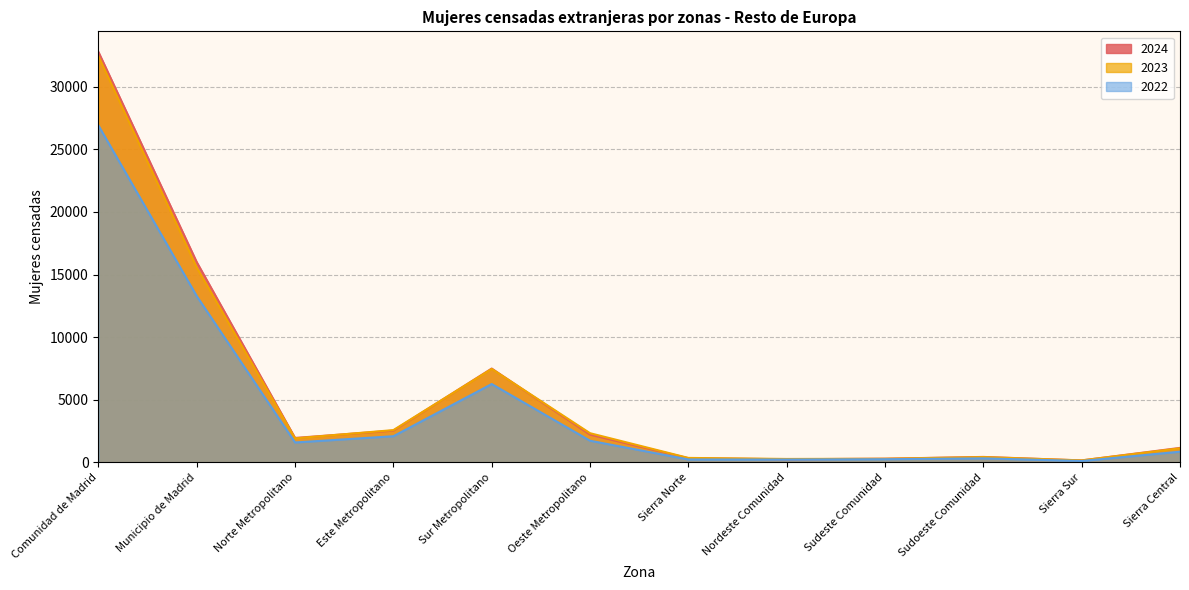

The 2024 series shows 32787 at Comunidad de Madrid. True or false?

True